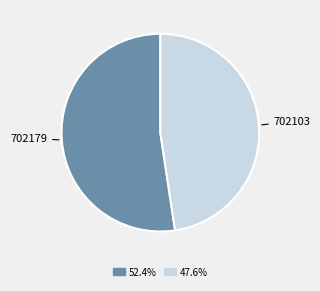

Which has a higher value, 702179 or 702103?

702179